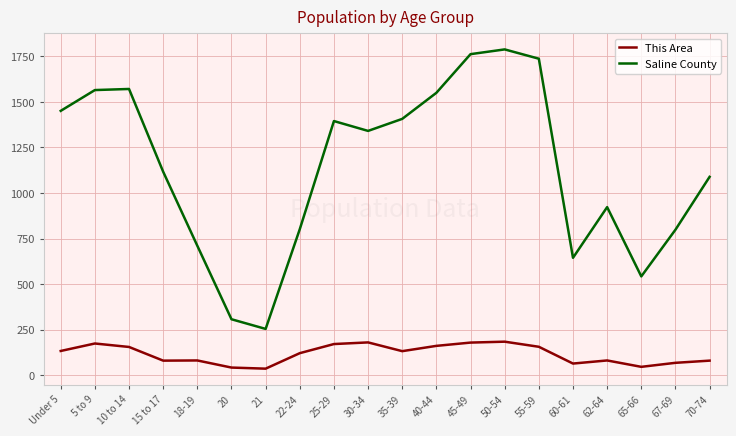

What is the maximum value for This Area?

185